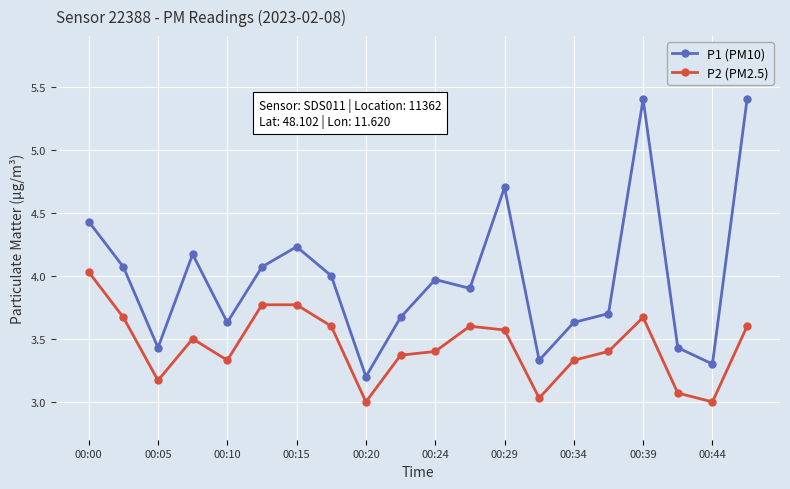

Reading right to left, what are all the values shown in this chart?

P1 (PM10): 5.4	3.3	3.4	5.4	3.7	3.6	3.3	4.7	3.9	4.0	3.7	3.2	4.0	4.2	4.1	3.6	4.2	3.4	4.1	4.4
P2 (PM2.5): 3.6	3.0	3.1	3.7	3.4	3.3	3.0	3.6	3.6	3.4	3.4	3.0	3.6	3.8	3.8	3.3	3.5	3.2	3.7	4.0